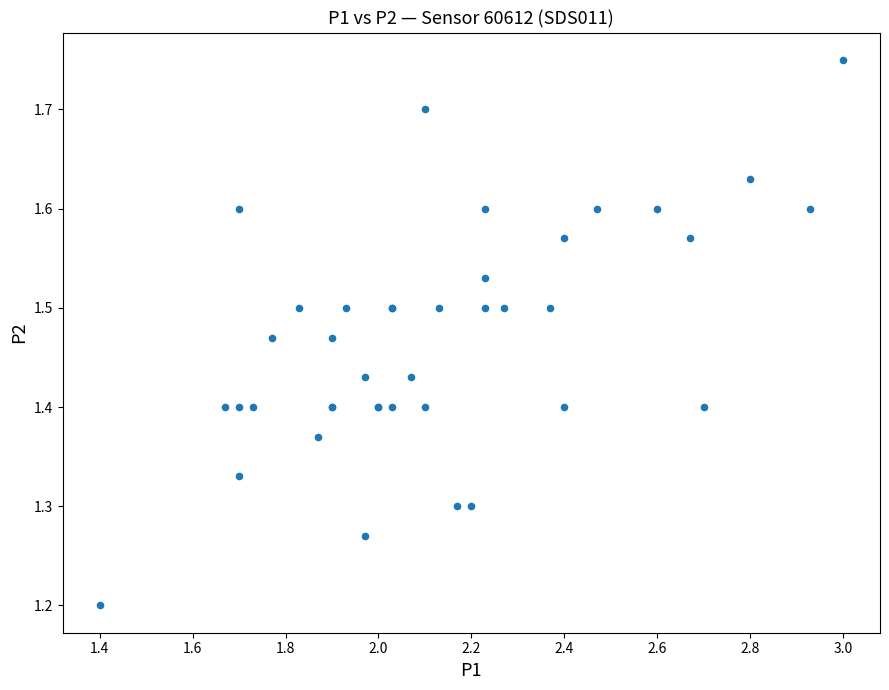

What Y value in the scatter plot is closest to 1?

1.2